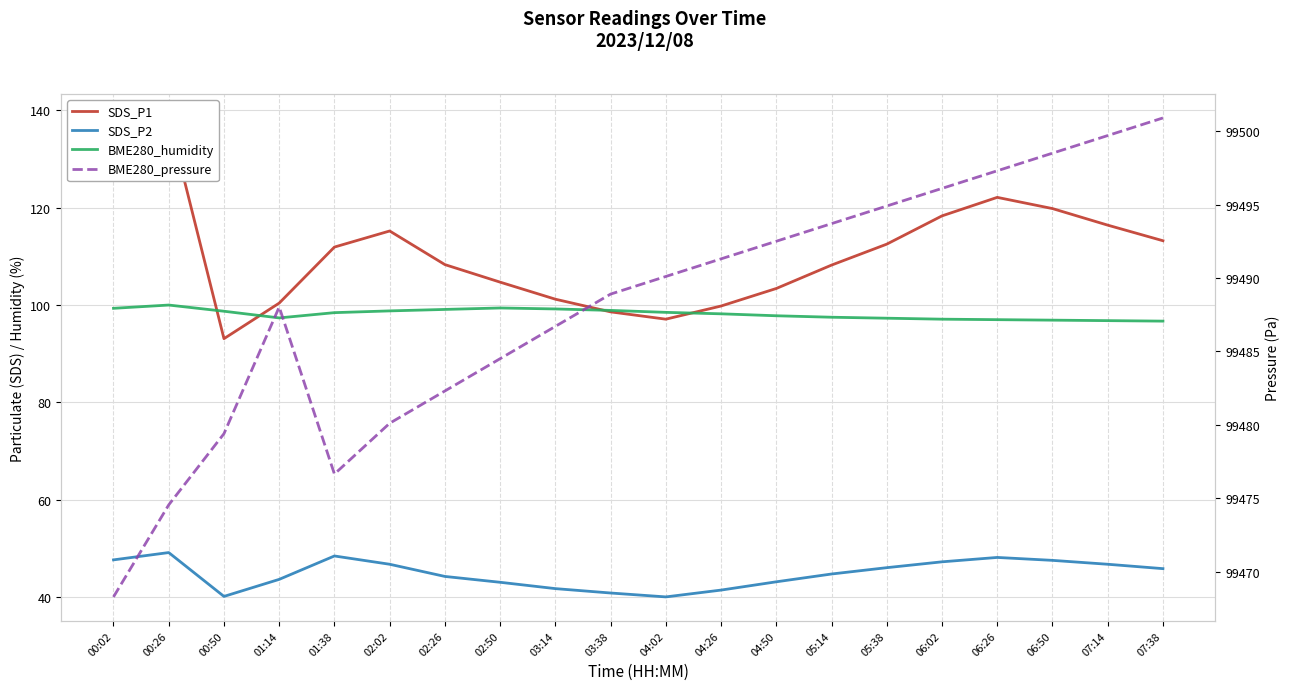

Reading left to right, list all the values displayed in this chart.

SDS_P1: 126.3	138.4	93.1	100.4	111.9	115.2	108.3	104.7	101.2	98.6	97.1	99.8	103.4	108.2	112.5	118.3	122.1	119.8	116.4	113.2
SDS_P2: 47.7	49.2	40.2	43.7	48.5	46.8	44.3	43.1	41.8	40.9	40.1	41.5	43.2	44.8	46.1	47.3	48.2	47.6	46.8	45.9
BME280_humidity: 99.3	100.0	98.7	97.4	98.4	98.8	99.1	99.4	99.2	98.9	98.5	98.2	97.8	97.5	97.3	97.1	97.0	96.9	96.8	96.7
BME280_pressure: 99468.3	99474.5	99479.4	99488.0	99476.6	99480.1	99482.3	99484.5	99486.7	99488.9	99490.1	99491.3	99492.5	99493.7	99494.9	99496.1	99497.3	99498.5	99499.7	99500.9